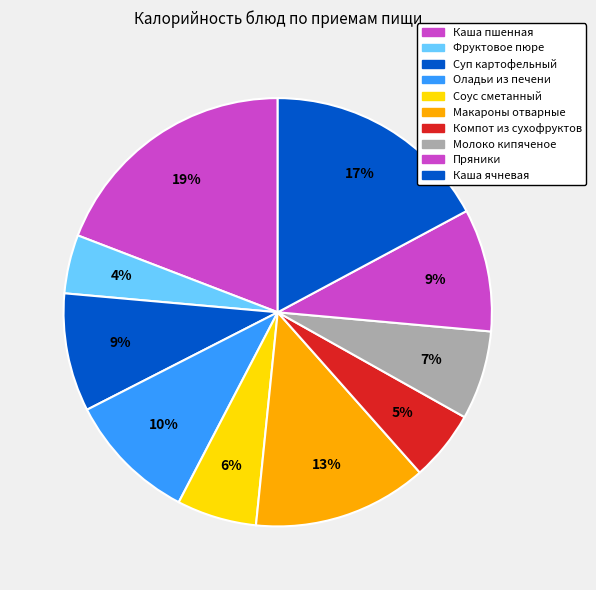

Count the number of slices in the pie.

10